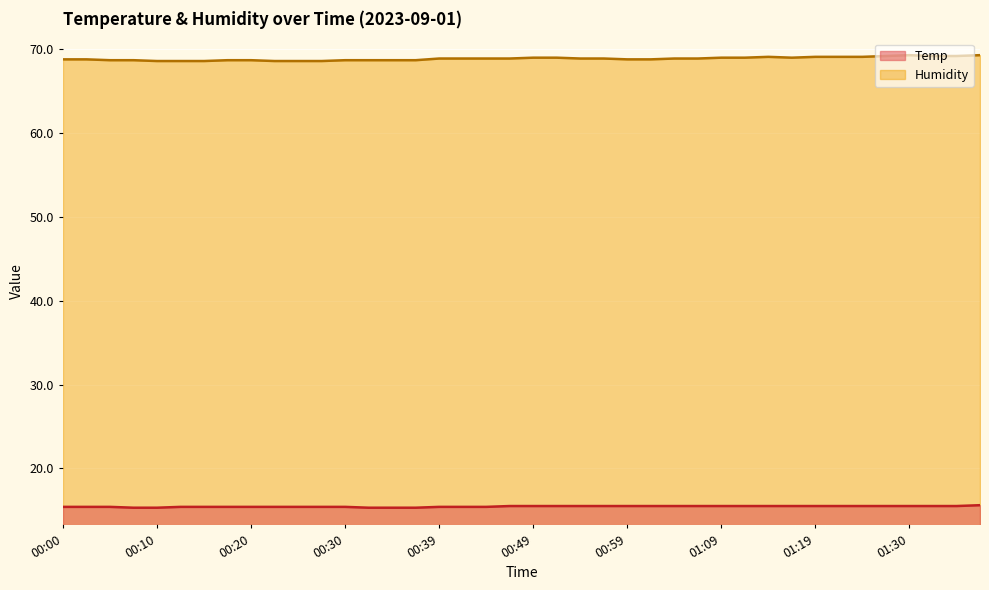

Is the value of Temp at 00:49 greater than the value of Humidity at 00:15?

No